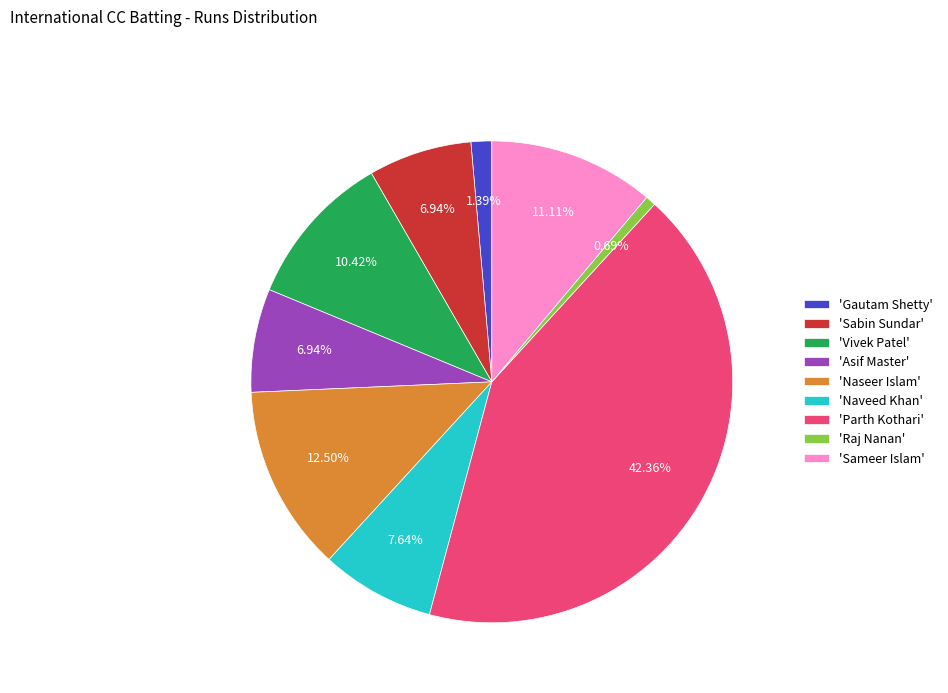

Which has a higher value, 'Gautam Shetty' or 'Parth Kothari'?

'Parth Kothari'